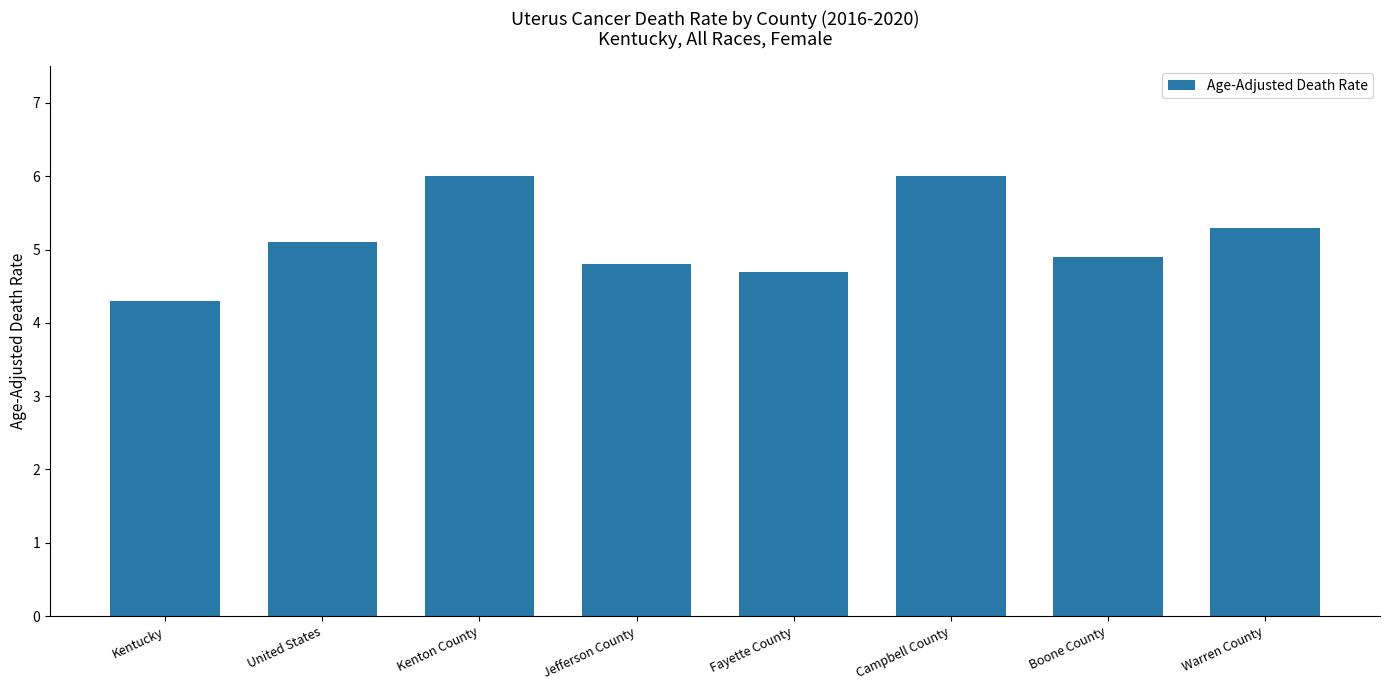

Which has a higher value, Campbell County or Boone County?

Campbell County